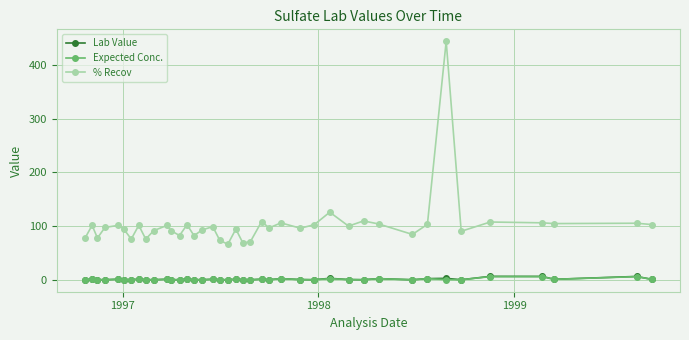

In Lab Value, how many points are lower than both neighbors (excluding endpoints)?

13